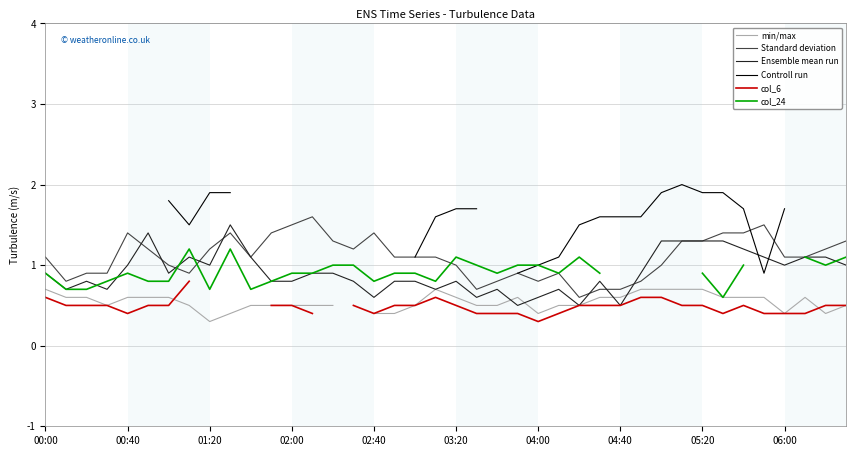

True or false: Ensemble mean run has a value of 1.6 at 00:00.

False